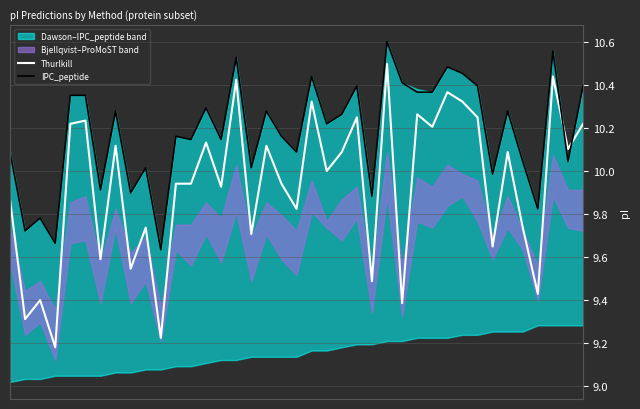

What is the minimum value shown in the chart?

9.2